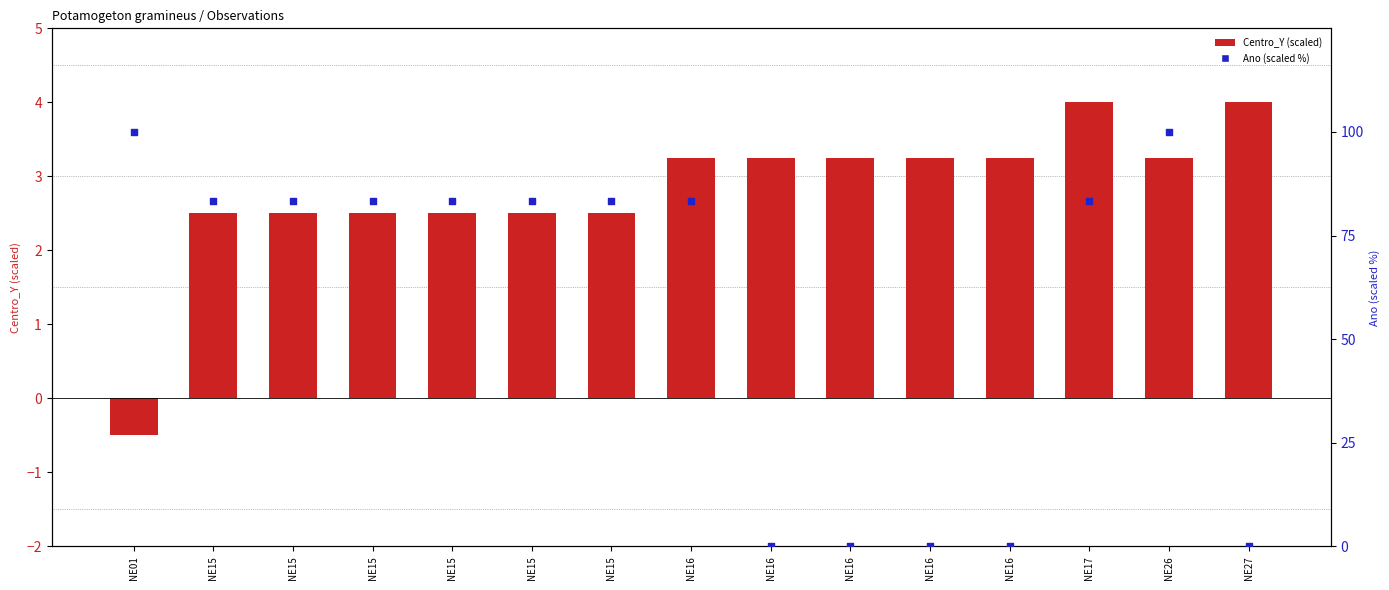

At which category is the sum across all series the highest?

NE26